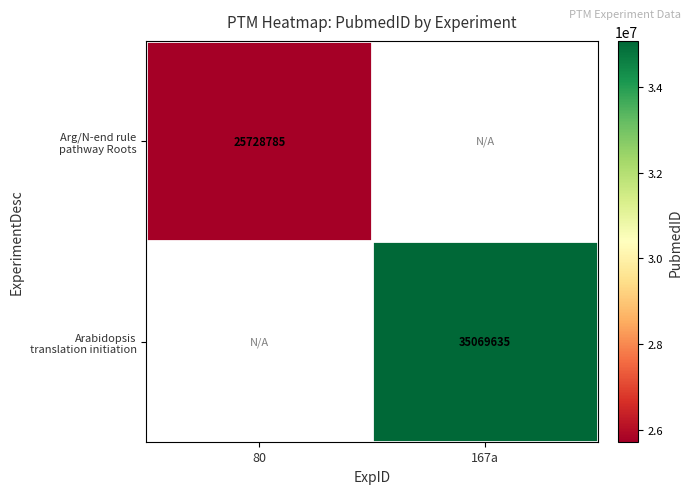

What is the approximate value of Arg/N-end rule pathway Roots at 80?

25728785.0